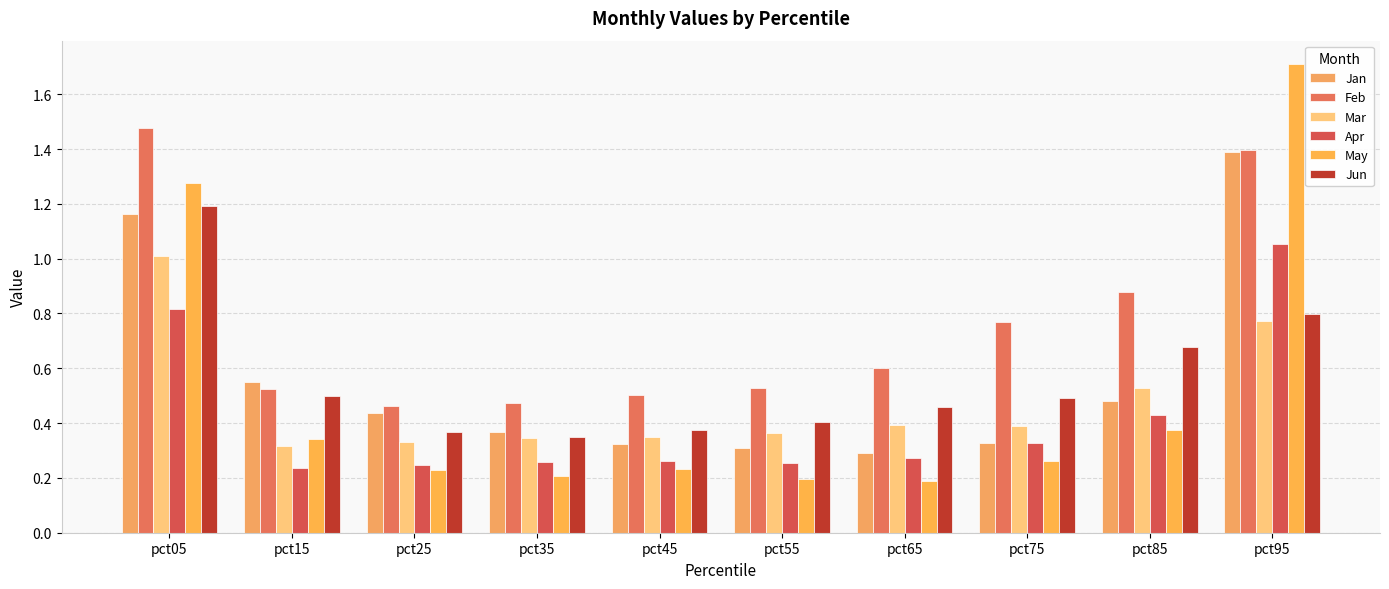

Rank the series by their maximum value, from highest to lowest.

May, Feb, Jan, Jun, Apr, Mar